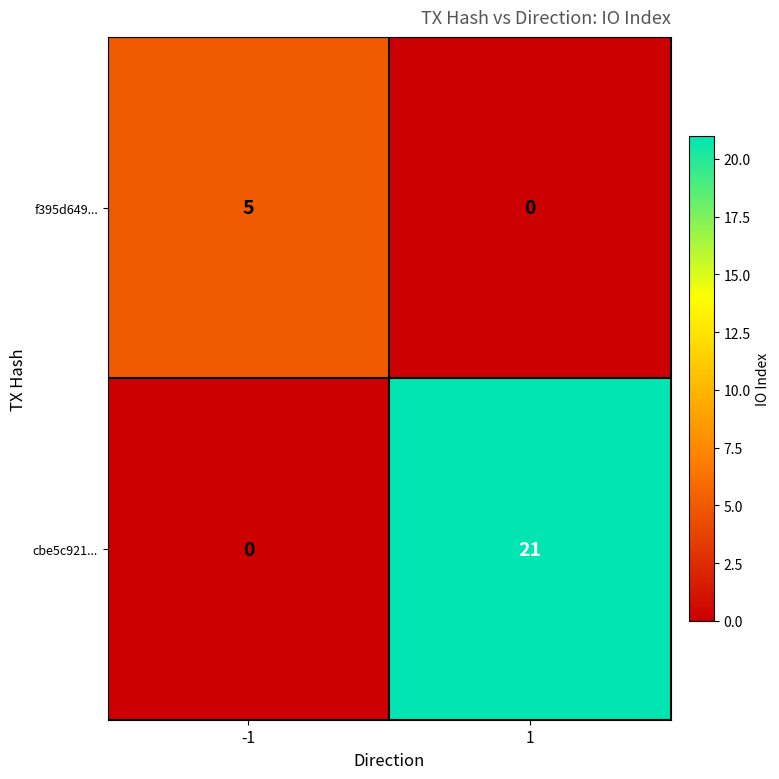

The value of f395d649... at -1 is 5. True or false?

True